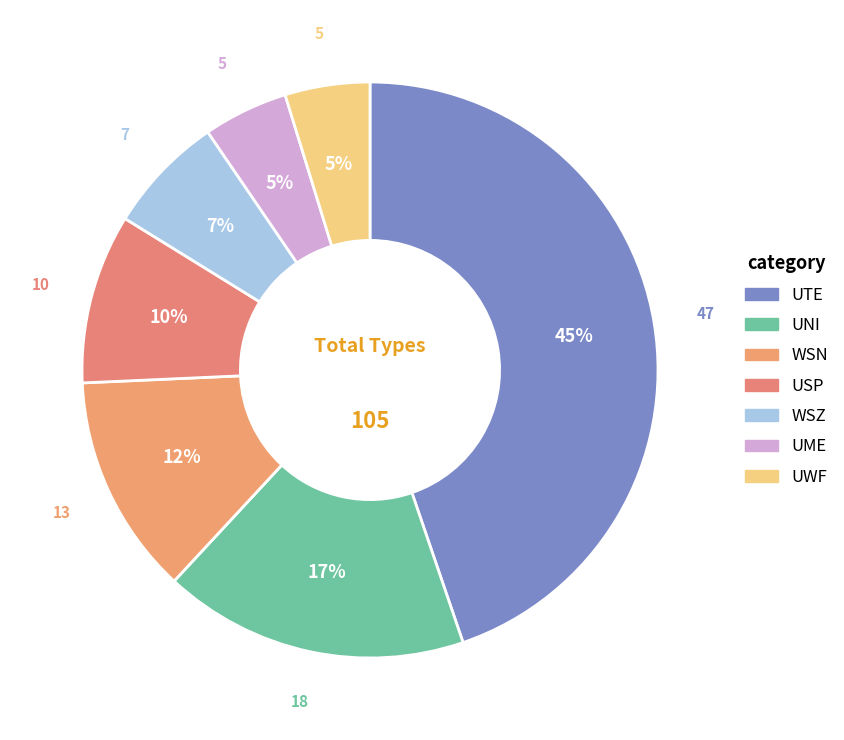

The UTE slice represents 33% of the pie. True or false?

False